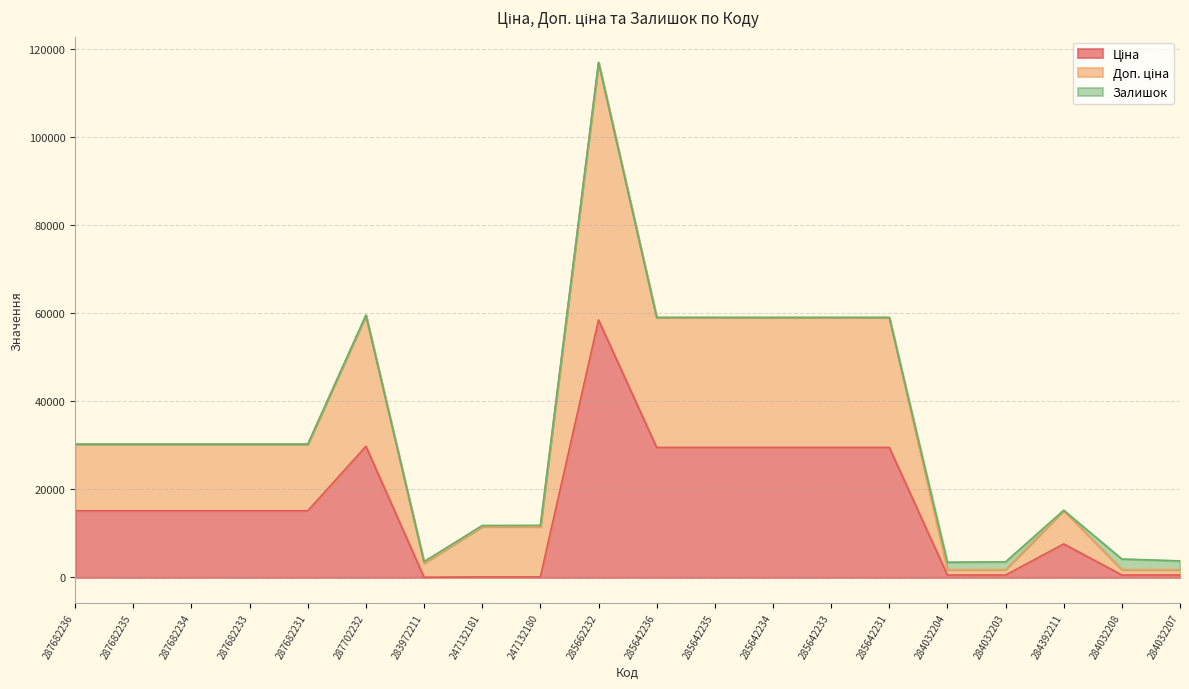

What is the smallest value displayed?

32.0